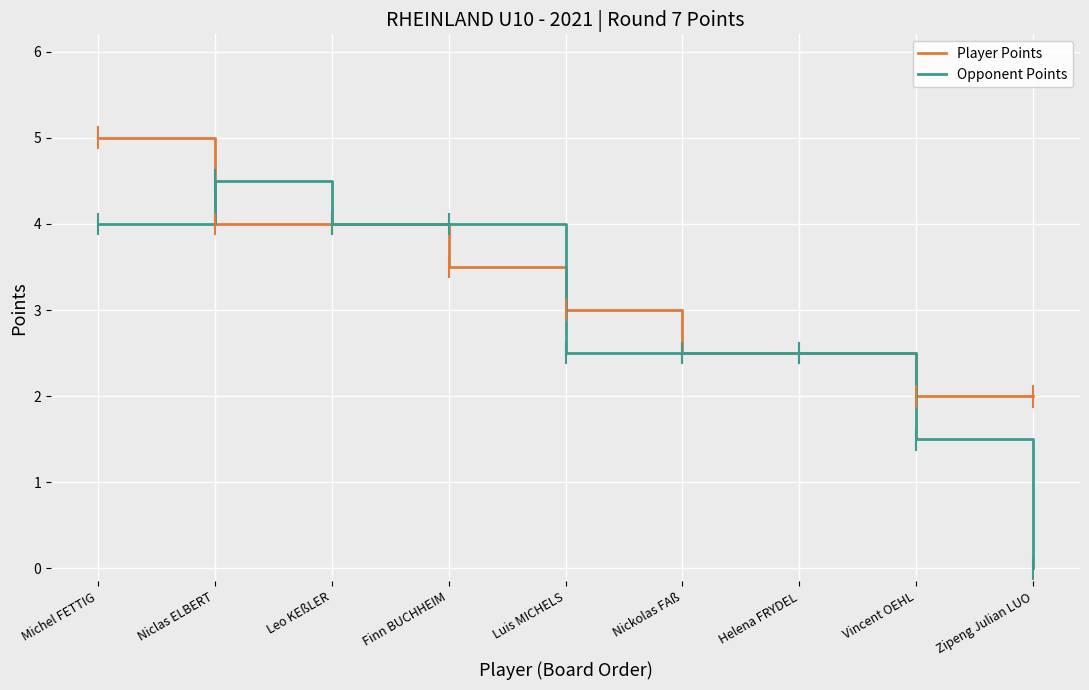

What is the spread (max minus min) of values at Luis MICHELS?

0.5